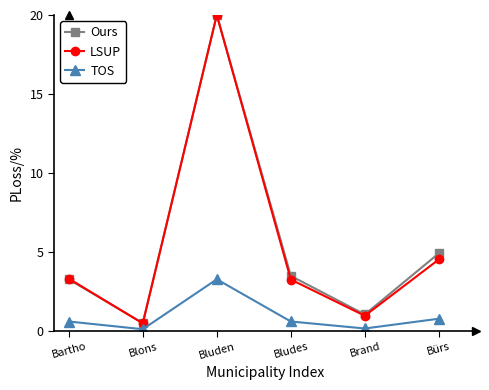

What is the maximum value for LSUP?

20.0